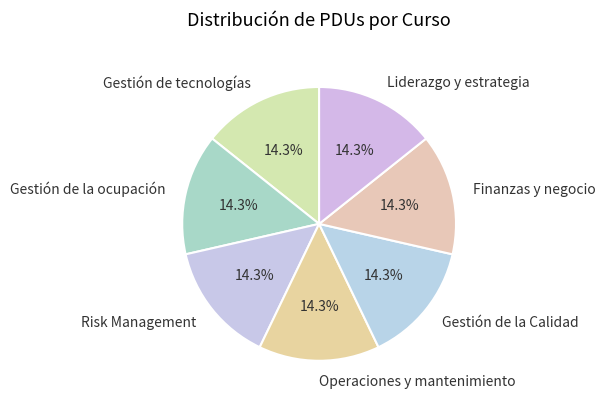

How many slices are in this pie chart?

7